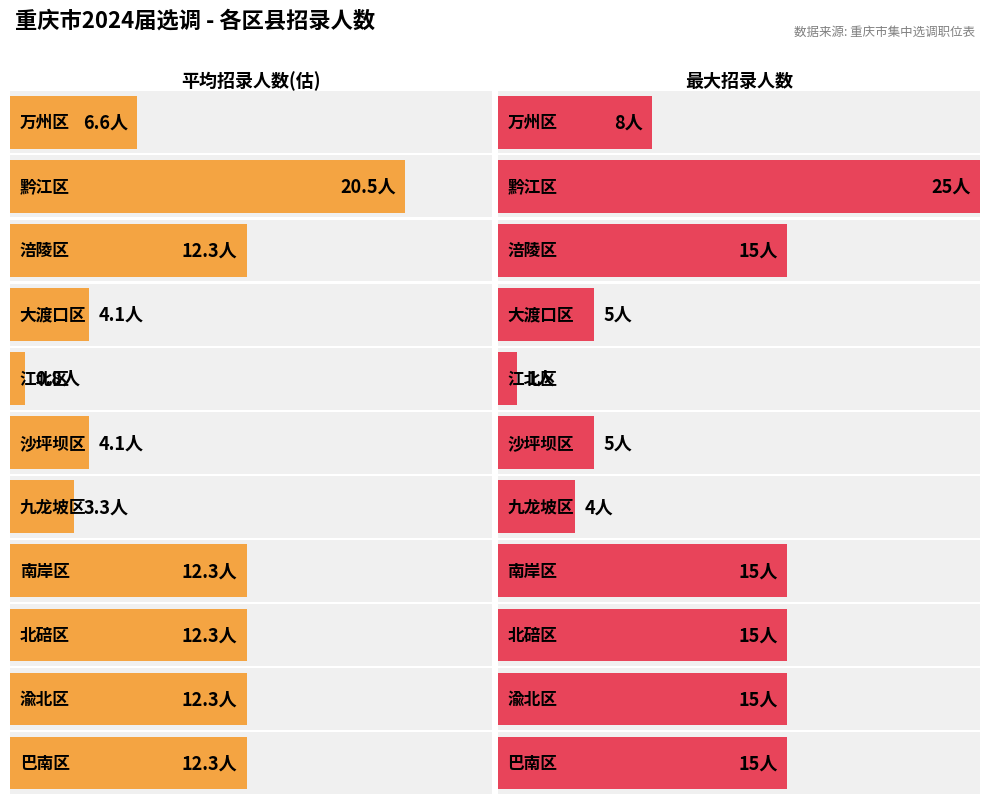

Are the bars grouped side by side (vs. stacked)?

No